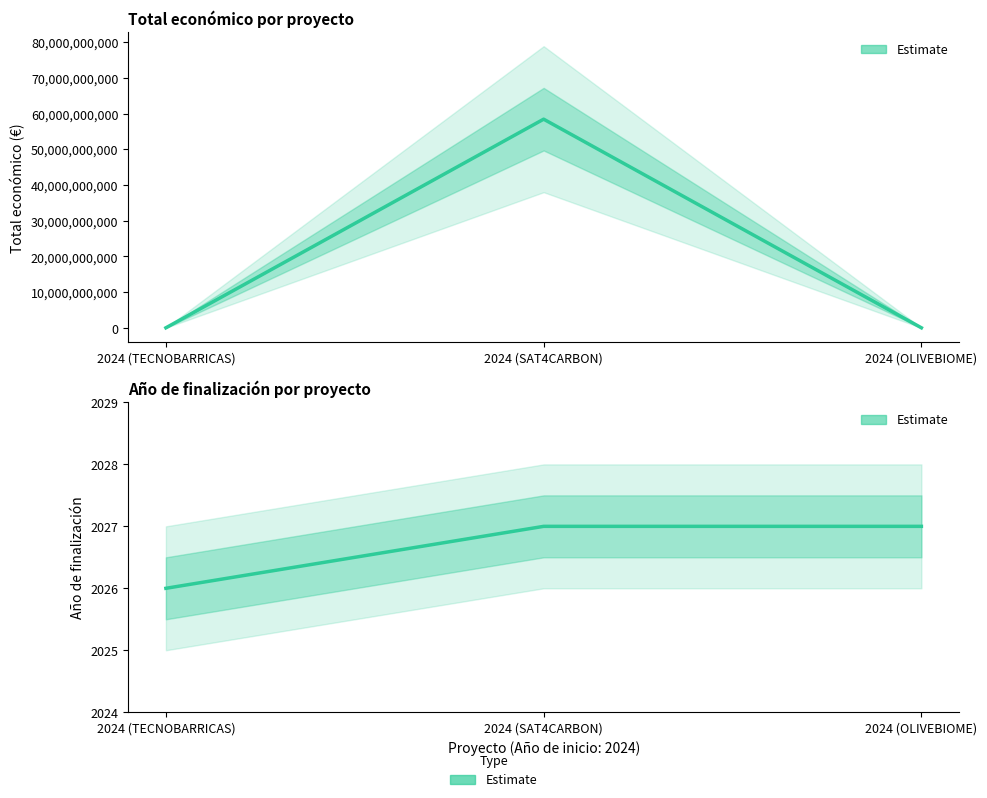

How many series are shown in this chart?

2